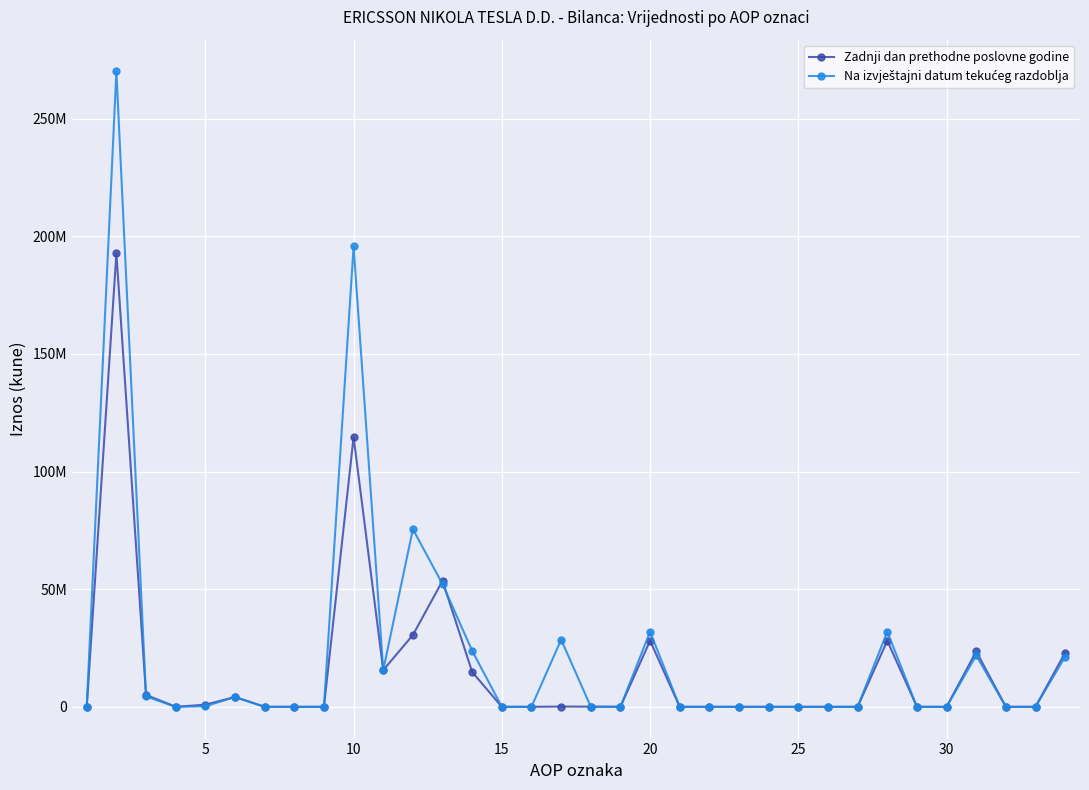

How many times do Na izvještajni datum tekućeg razdoblja and Zadnji dan prethodne poslovne godine cross each other?

4